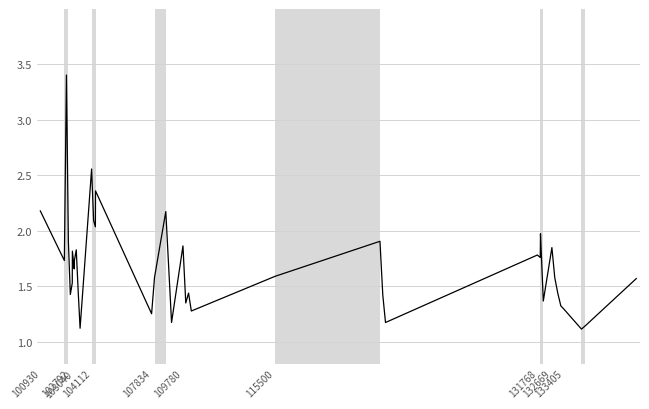

What is the difference between the maximum and minimum values?

2.3